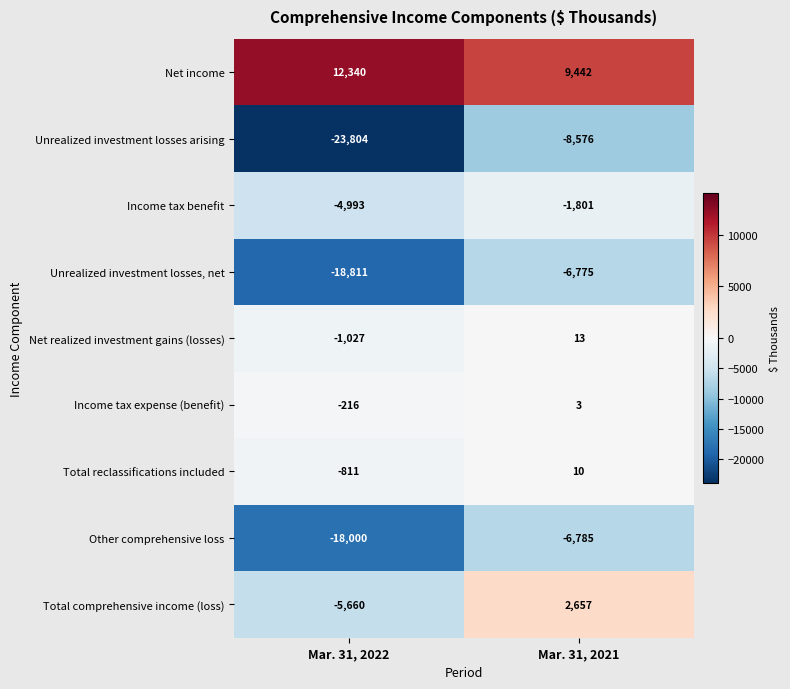

At how many categories does at least one series exceed 11799?

1